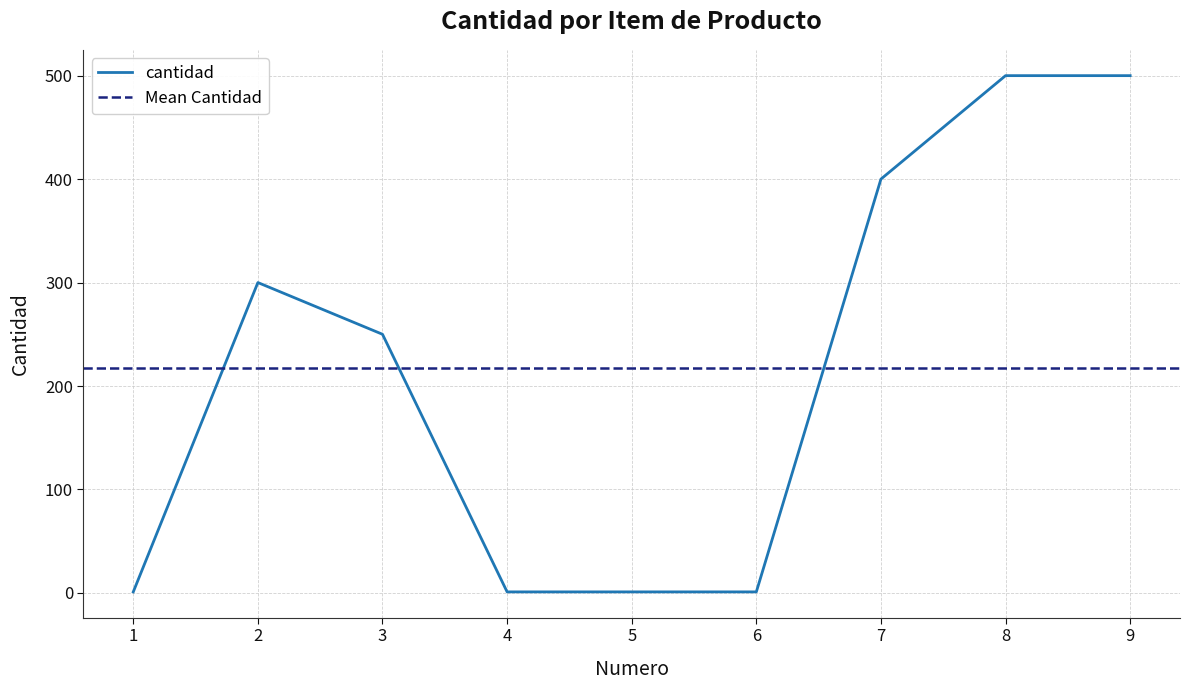

True or false: the data shows 500 at 8.

True